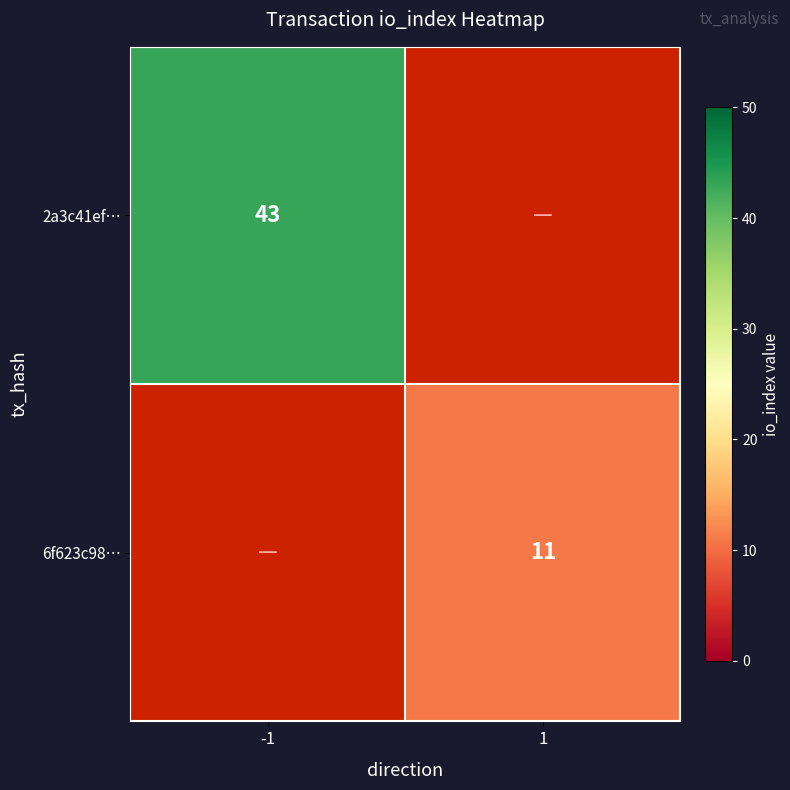

How many series are shown in this chart?

2